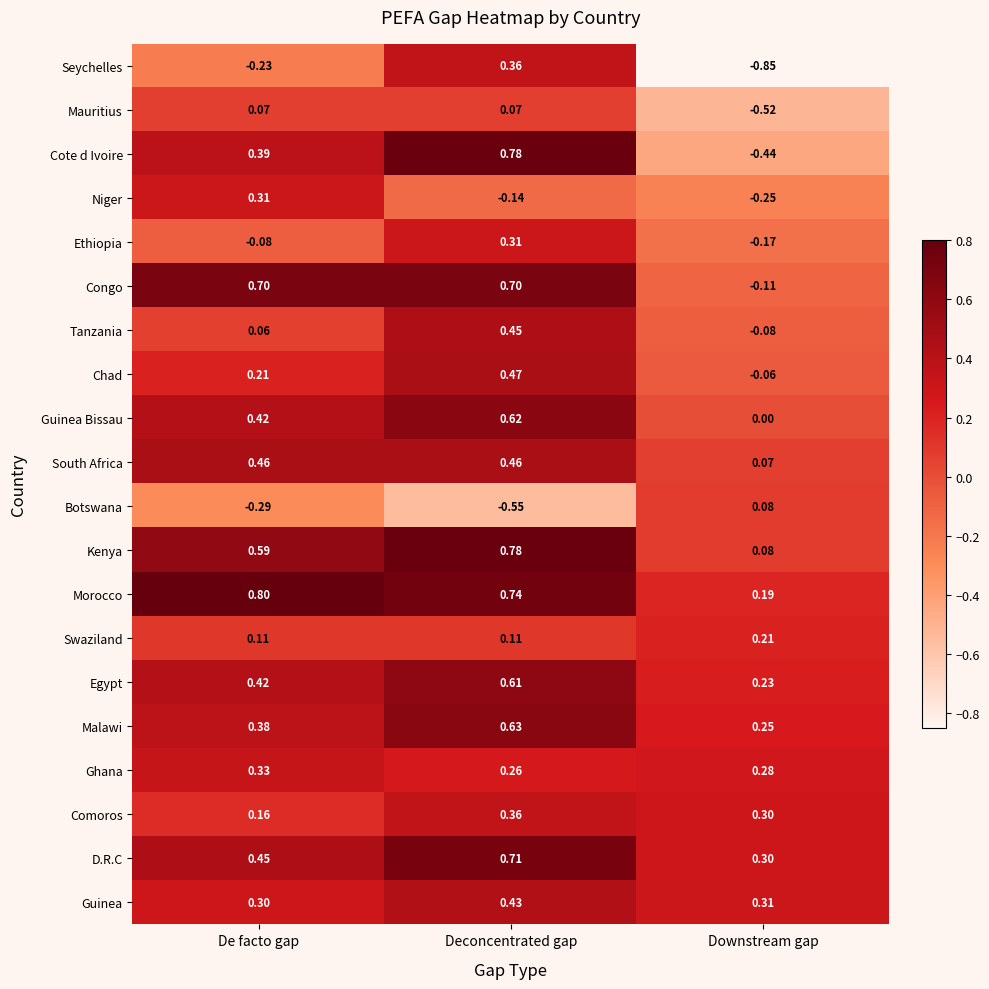

At which category is the sum across all series the highest?

Deconcentrated gap